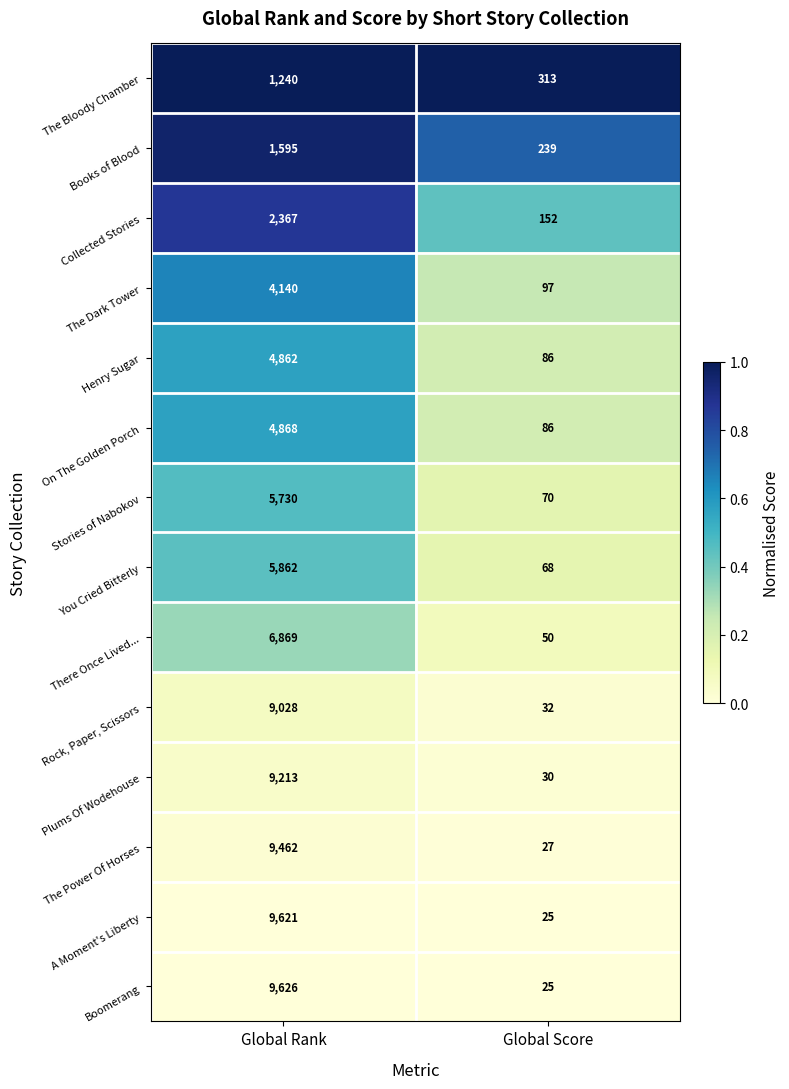

What is the difference between the The Dark Tower values at Global Score and Global Rank?

4043